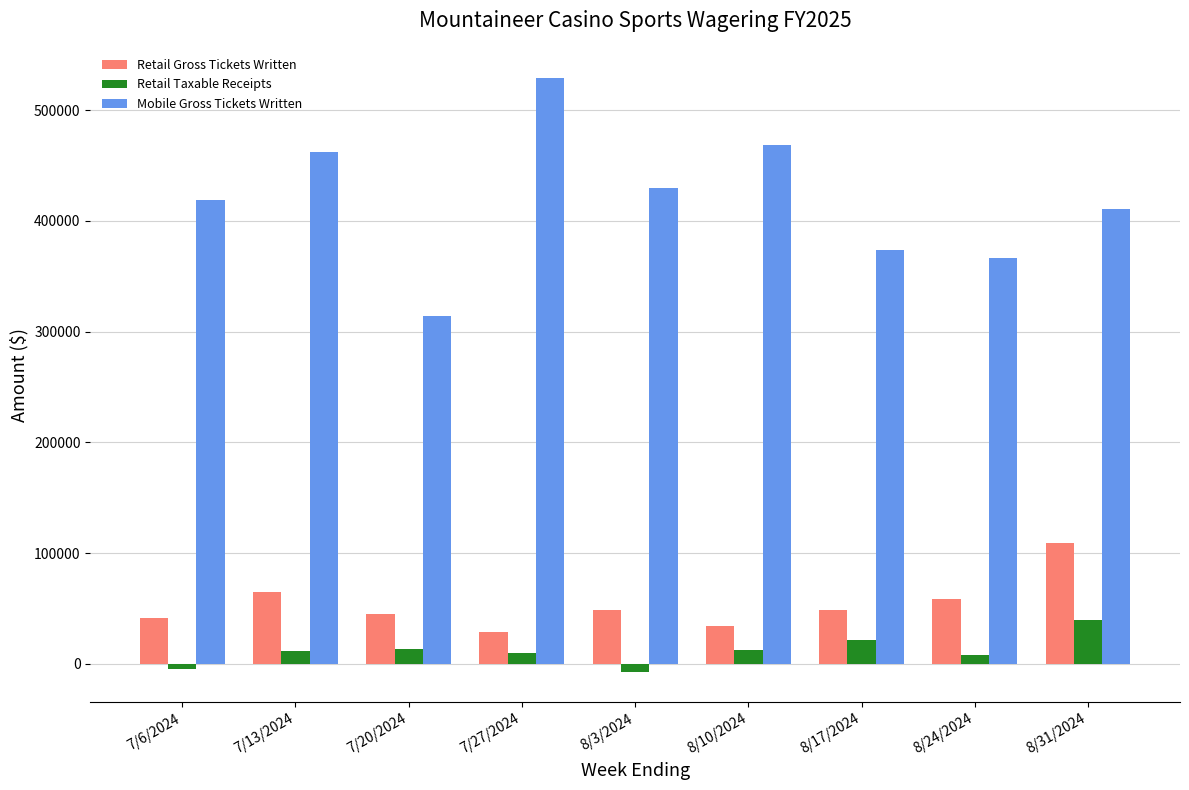

At which label does Retail Gross Tickets Written first exceed 48418?

7/13/2024